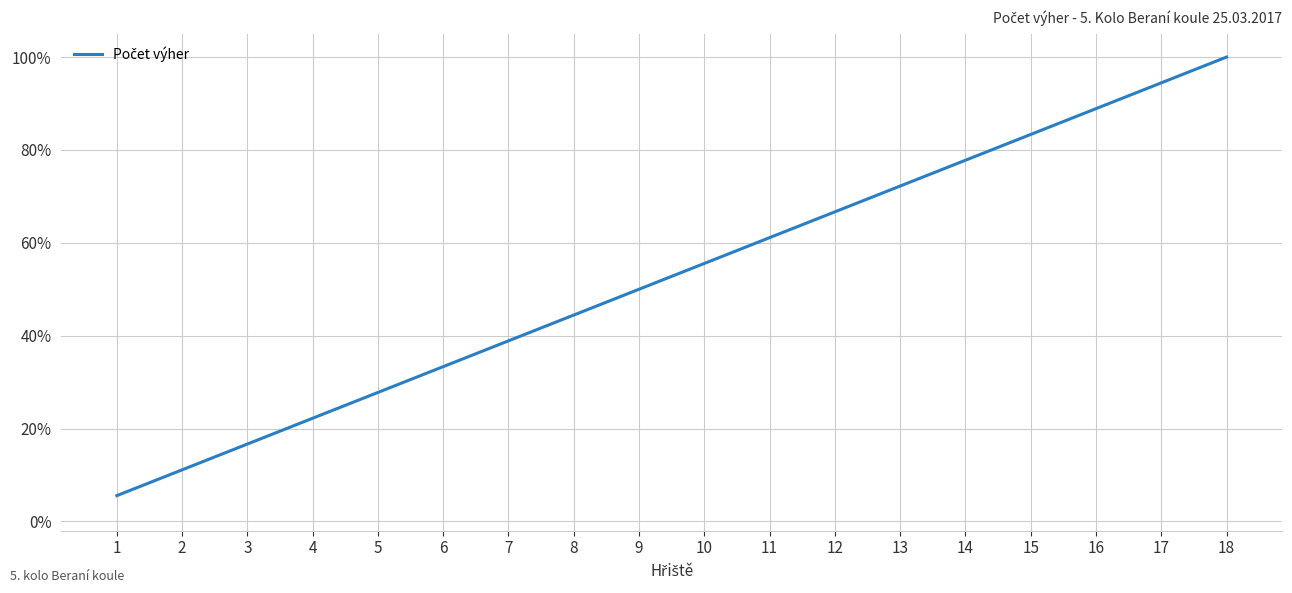

Reading right to left, list all the values displayed in this chart.

18=1.0	17=0.9	16=0.9	15=0.8	14=0.8	13=0.7	12=0.7	11=0.6	10=0.6	9=0.5	8=0.4	7=0.4	6=0.3	5=0.3	4=0.2	3=0.2	2=0.1	1=0.1